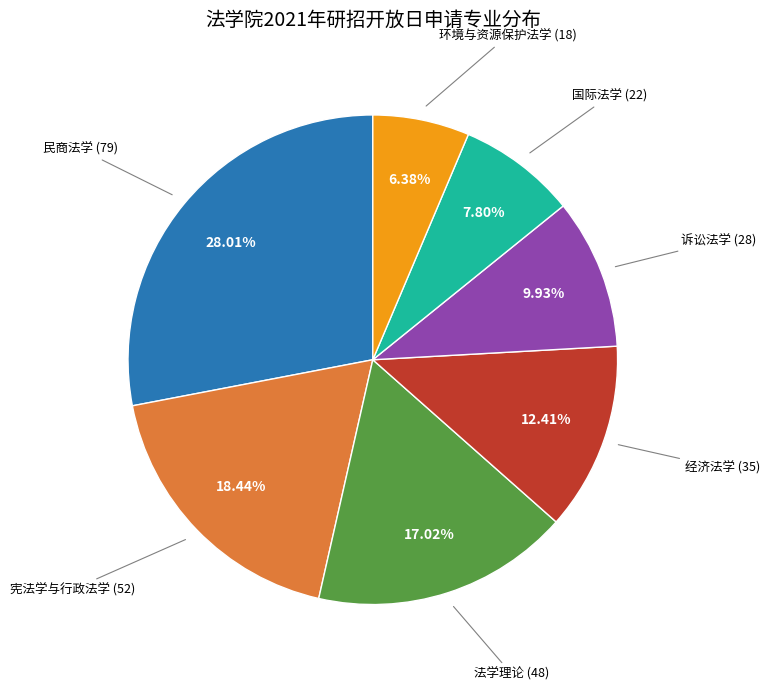

Is there any slice that represents more than half of the pie?

No